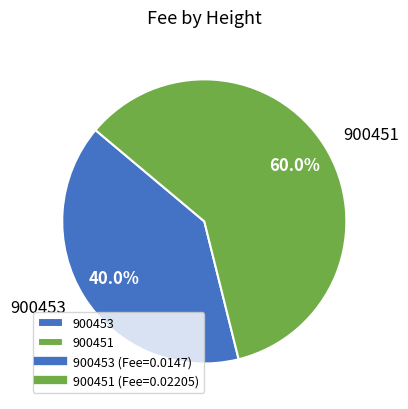

Which has a higher value, 900451 or 900453?

900451